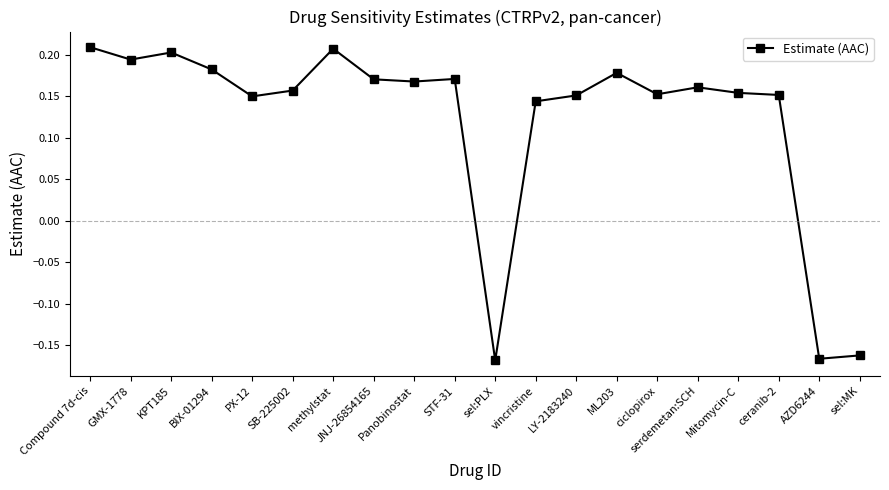

What is the sum of the values at Mitomycin-C and Panobinostat?

0.3